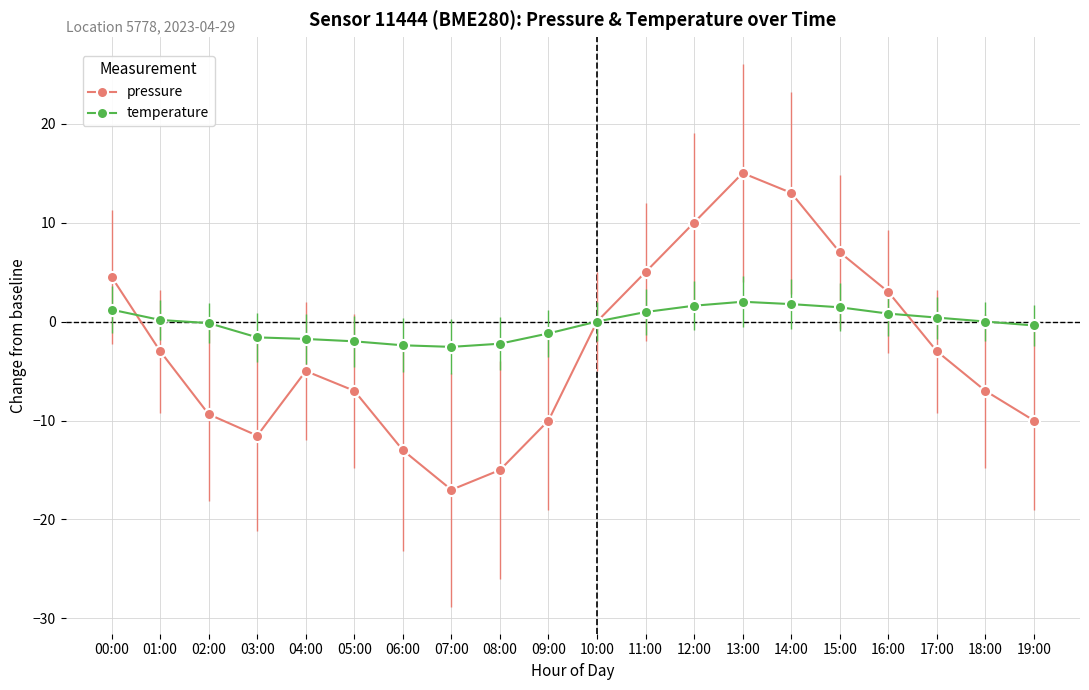

At which category is the sum across all series the highest?

13:00